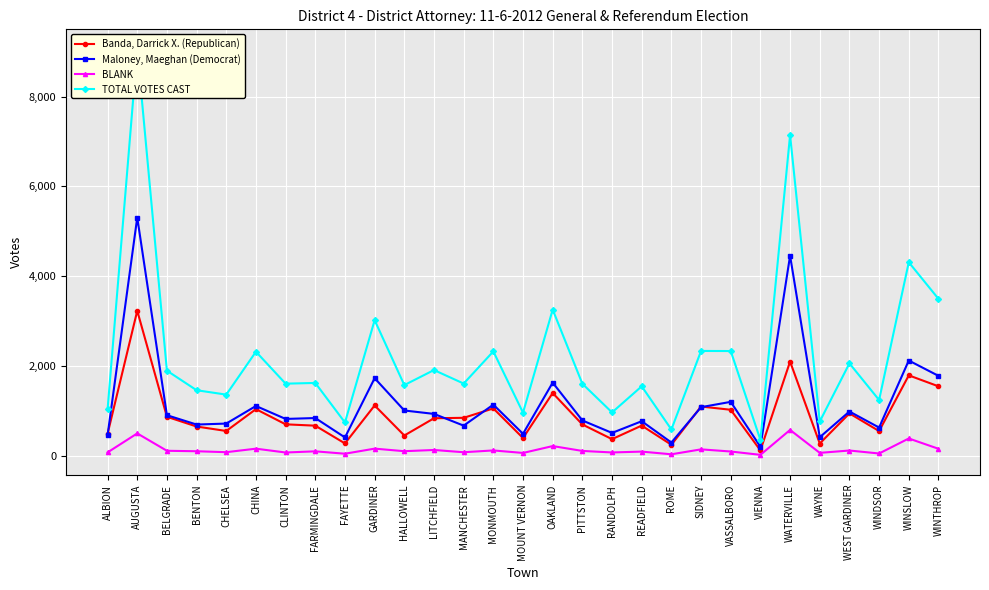

What is the maximum value shown in the chart?

9046